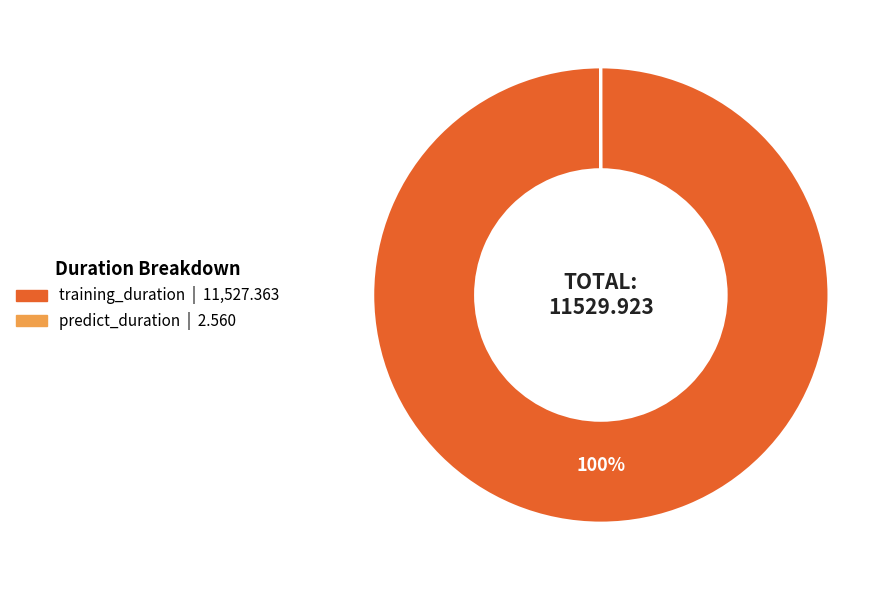

To the nearest percent, what percentage of the pie is training_duration?

100%